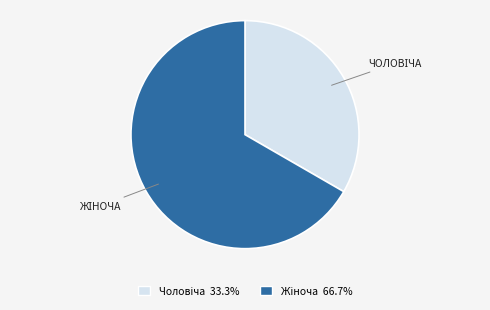

Does any single category account for the majority?

Yes